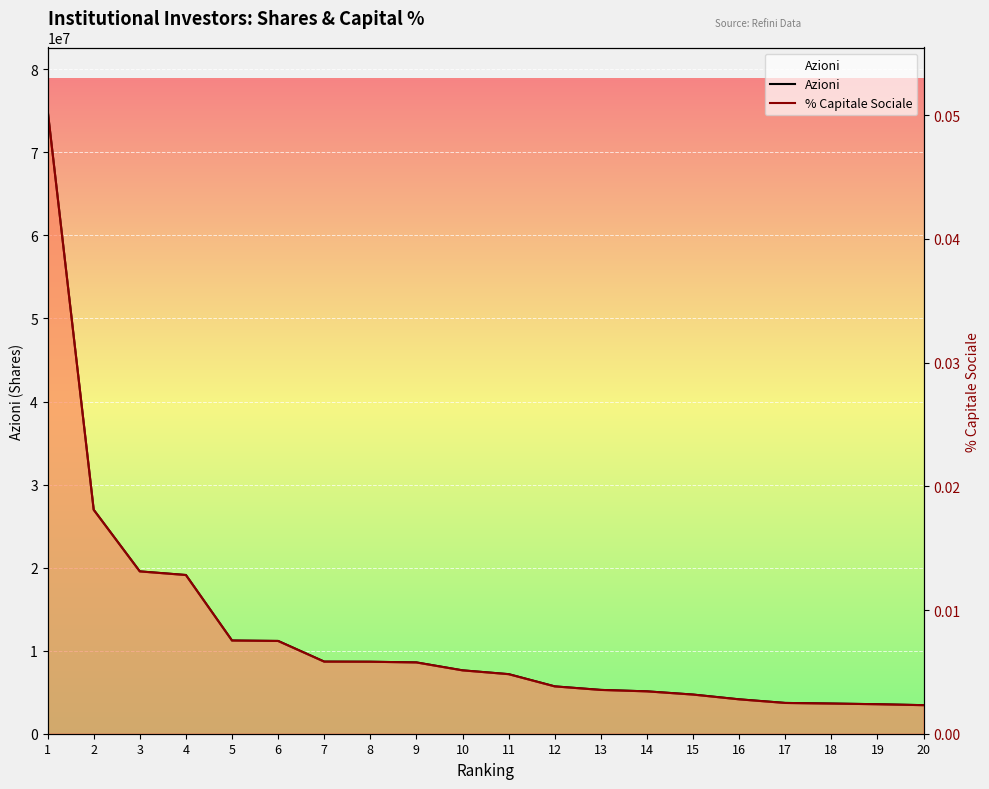

What is the value of the Azioni point at the 14th from the left?

5101005.0